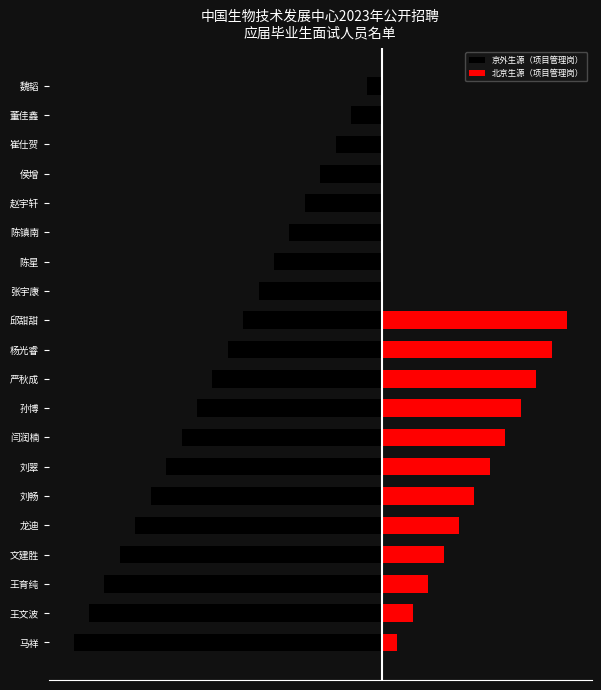

What is the maximum value for 北京生源（项目管理岗）?

12